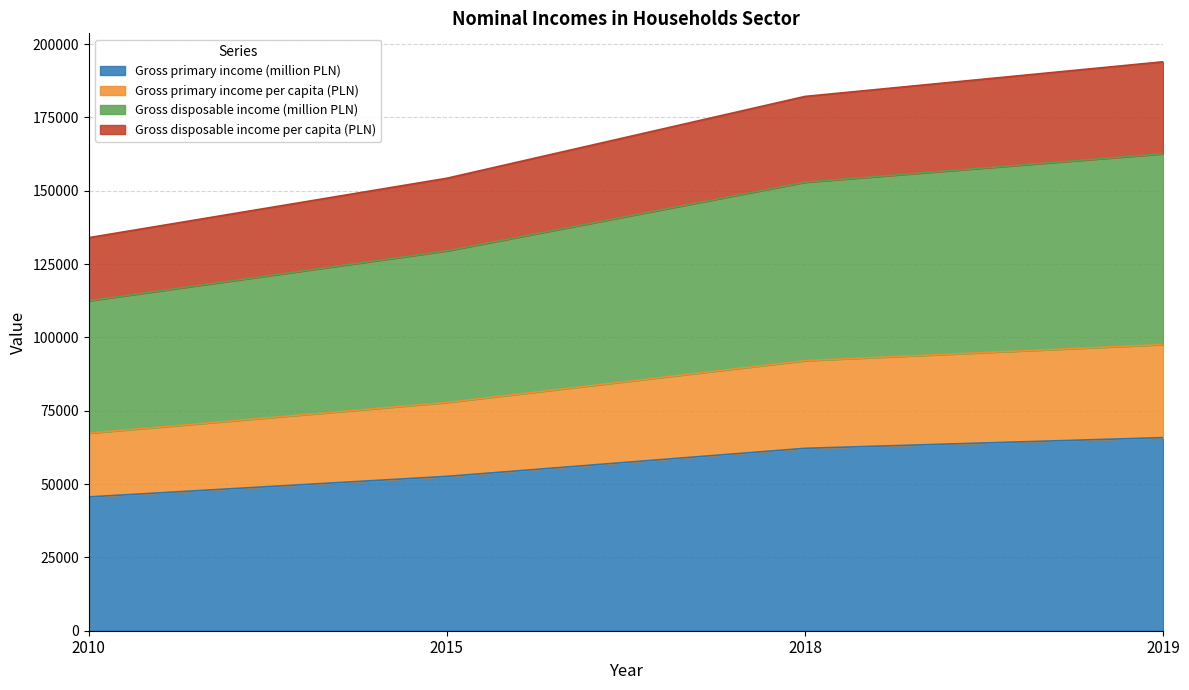

Which series has the largest range (max minus min)?

Gross disposable income (million PLN)